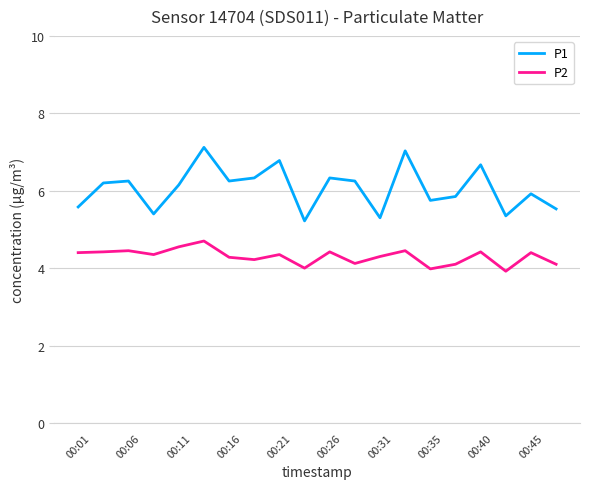

True or false: P1 and P2 cross at least once.

False